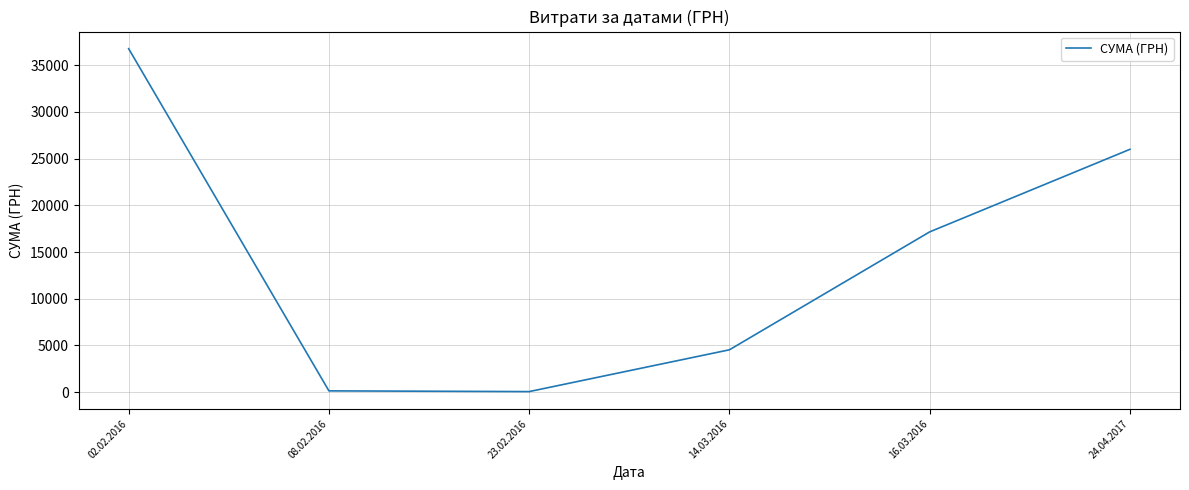

What is the difference between the values at 14.03.2016 and 16.03.2016?

12626.7